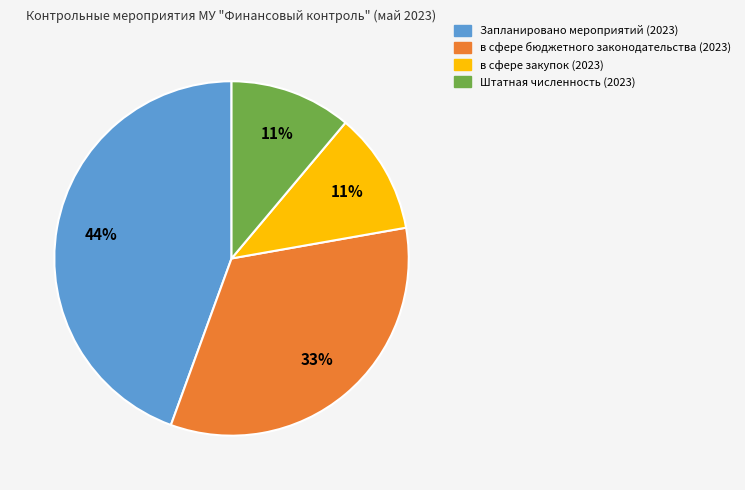

Is there a majority slice in this chart?

No